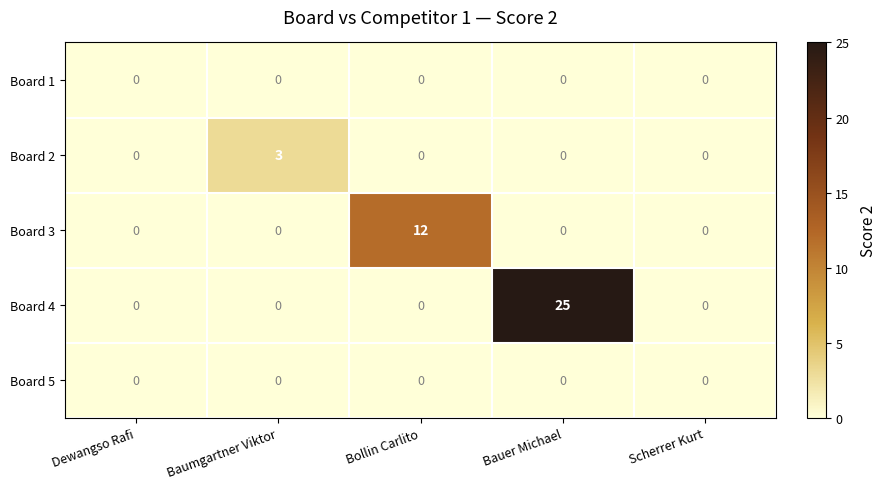

Which series has the widest spread of values?

Board 4